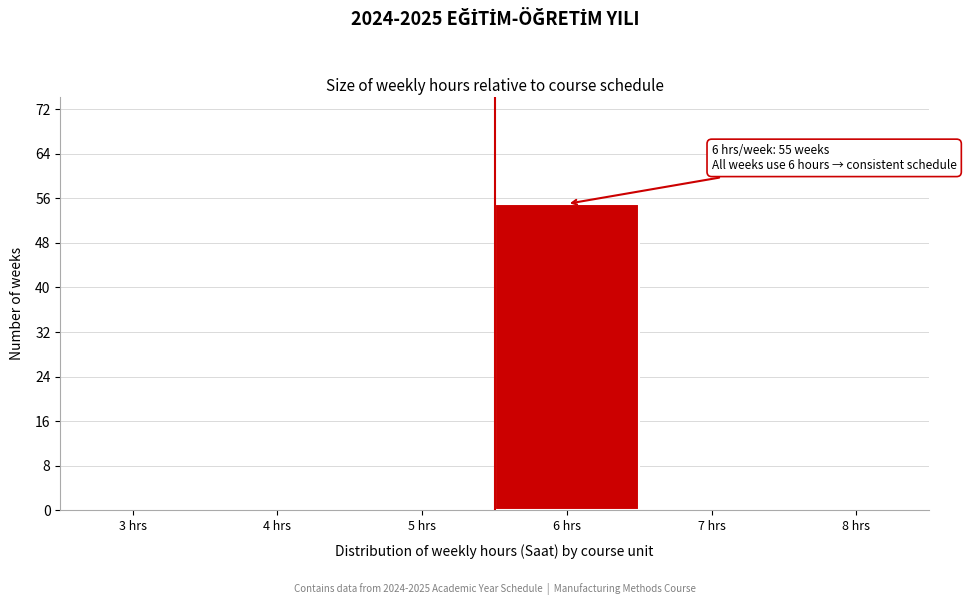

Reading right to left, extract all data points from this chart.

8 hrs=0	7 hrs=0	6 hrs=55	5 hrs=0	4 hrs=0	3 hrs=0